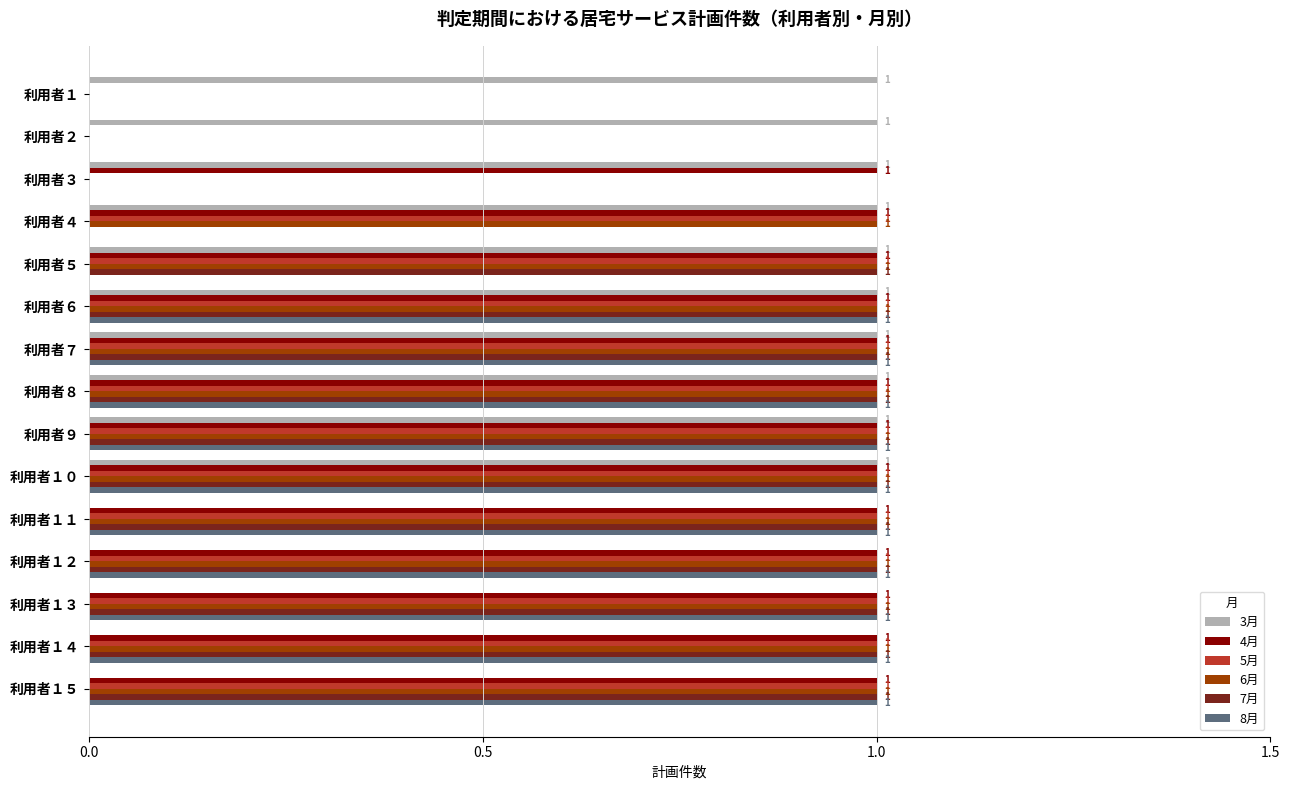

Is it true that 6月 equals 0 at 利用者３?

True